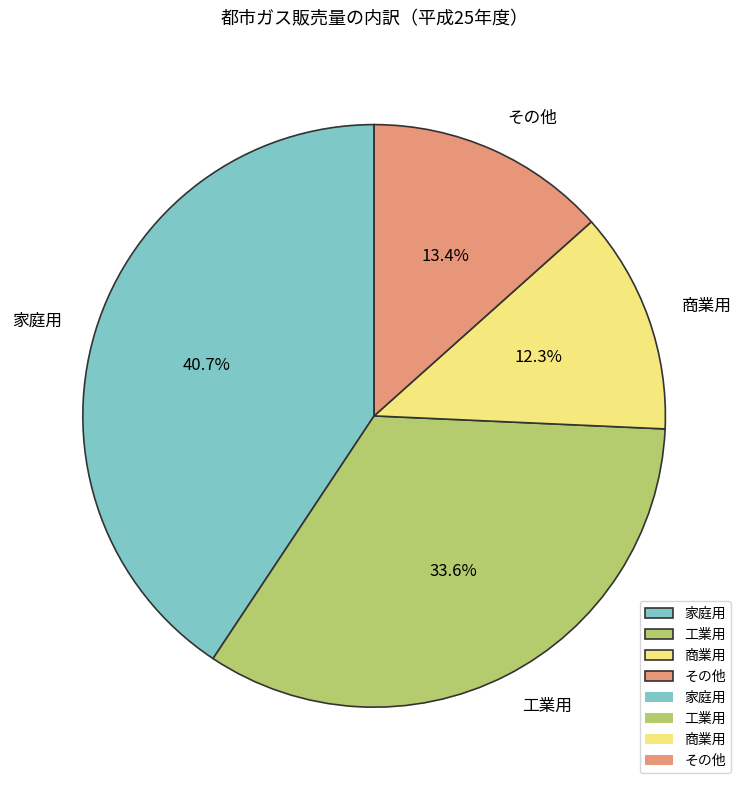

To the nearest percent, what percentage of the pie is 家庭用?

41%